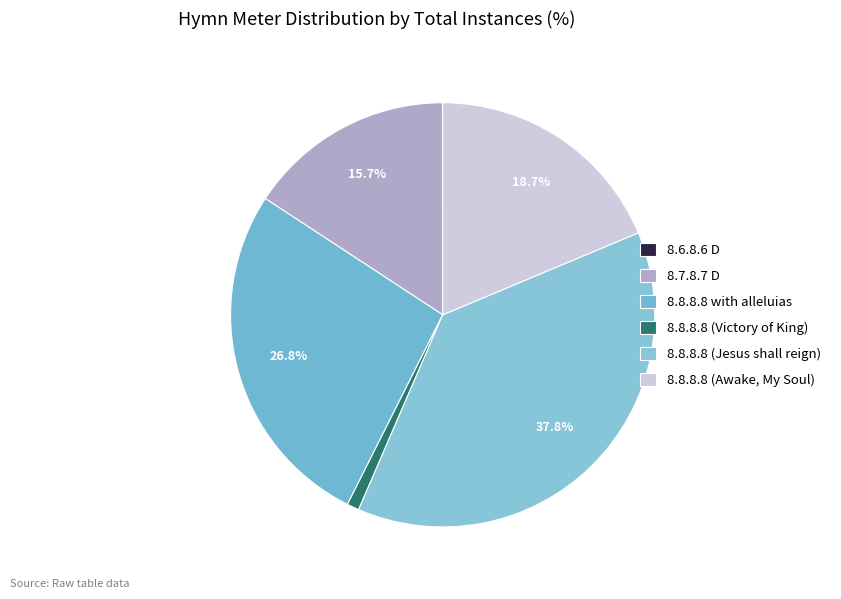

Is there any slice that represents more than half of the pie?

No